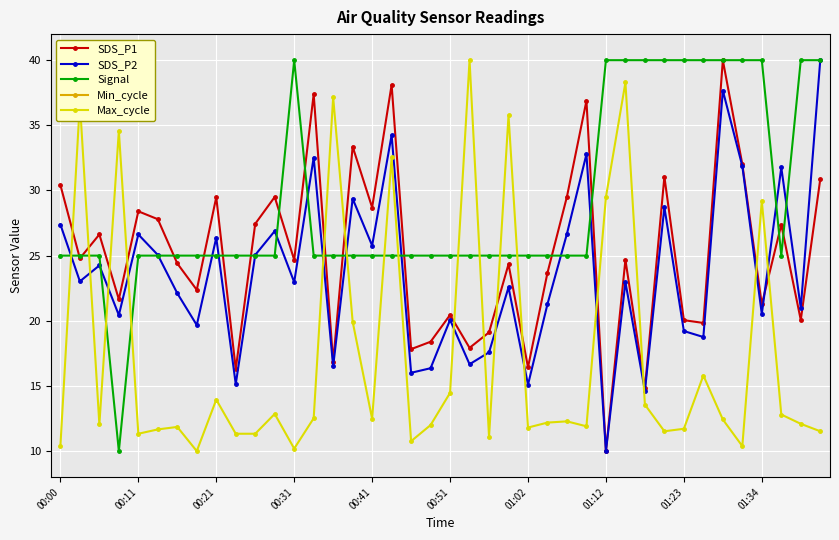

What is the highest value of the SDS_P2 series?

40.0